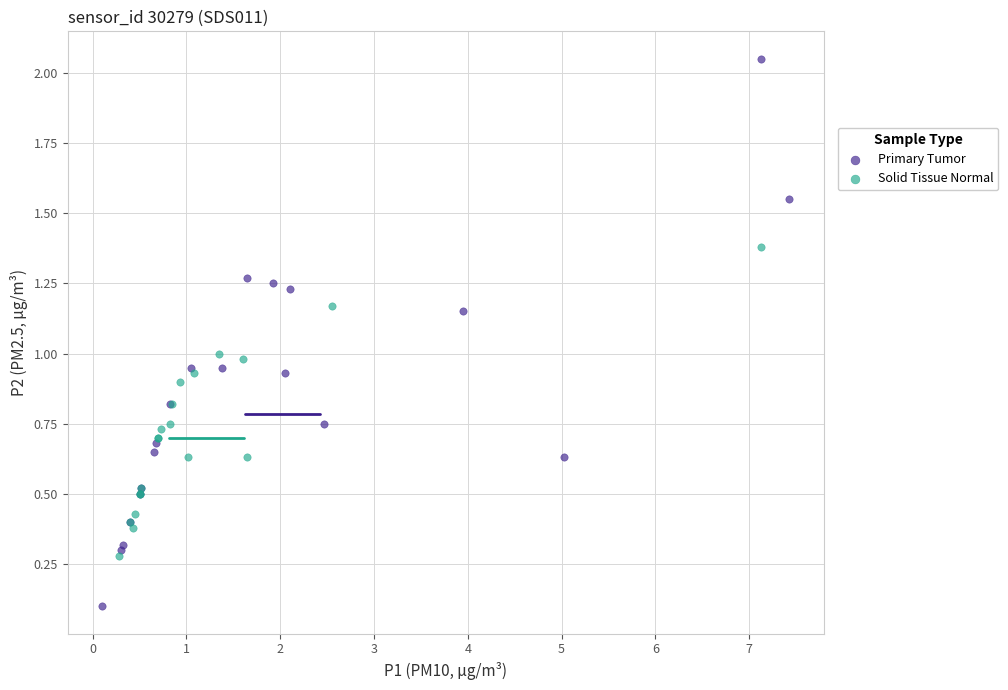

Which series contains the lowest Y value?

Primary Tumor